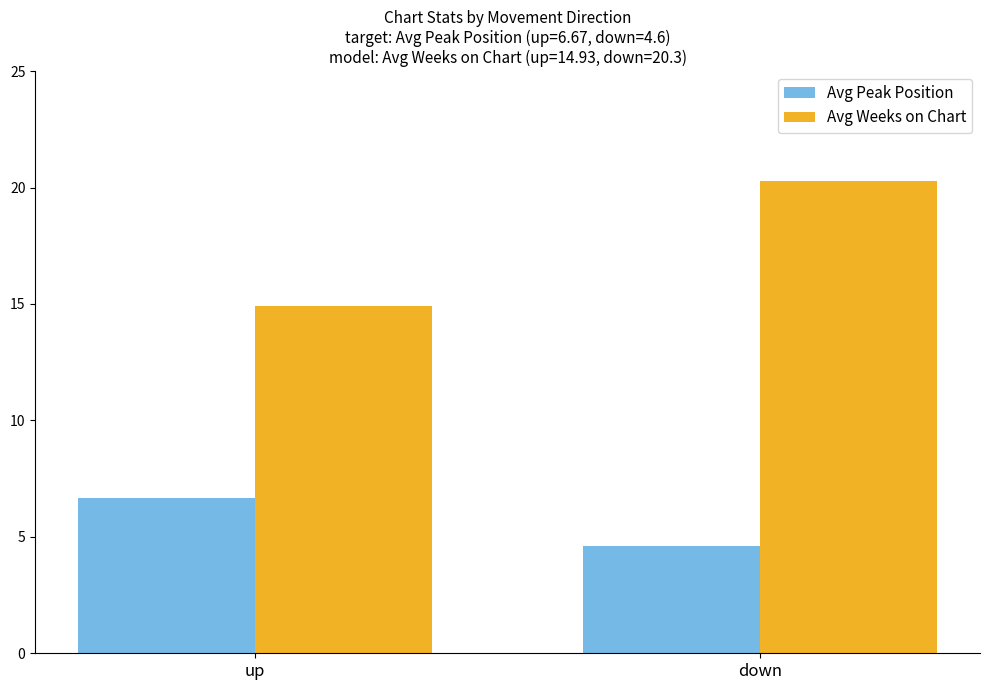

Reading left to right, transcribe all the data shown in this chart.

Avg Peak Position: 6.7	4.6
Avg Weeks on Chart: 14.9	20.3